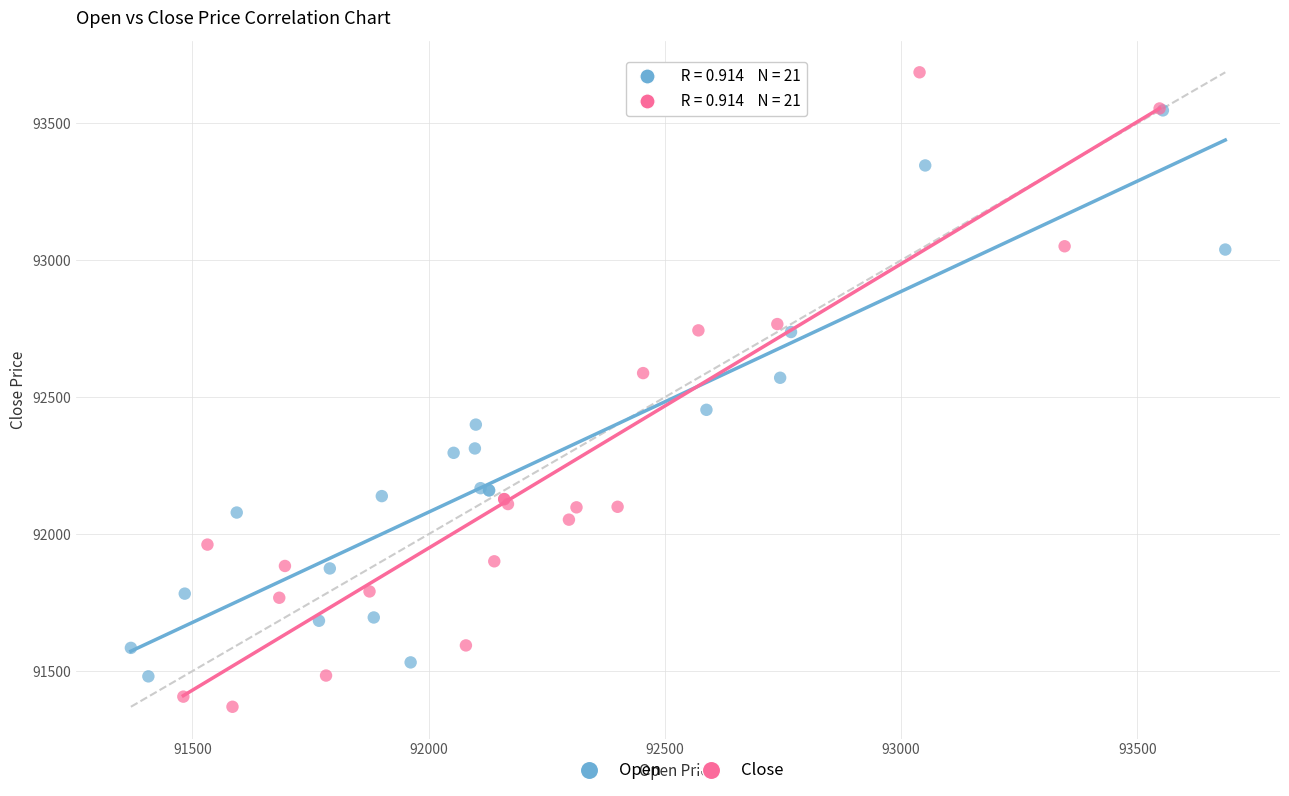

Which series contains the highest Y value?

Close